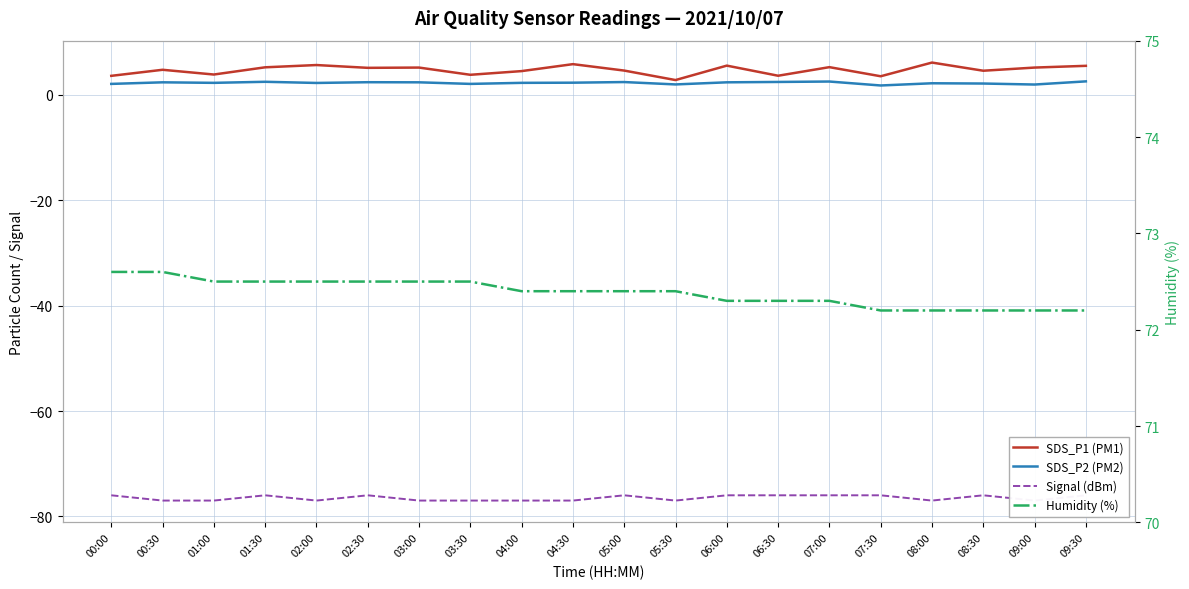

What is the difference between the maximum and second lowest values in the Signal (dBm) series?

1.0